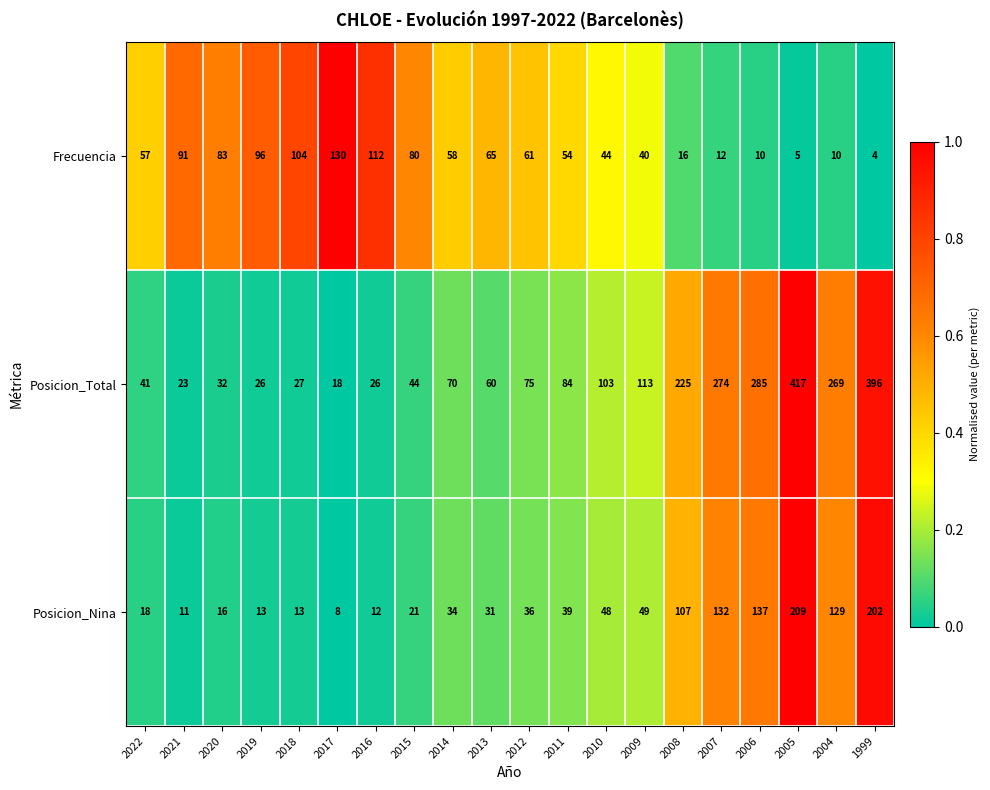

At 2005, list the series in order from largest to smallest.

Posicion_Total, Posicion_Nina, Frecuencia